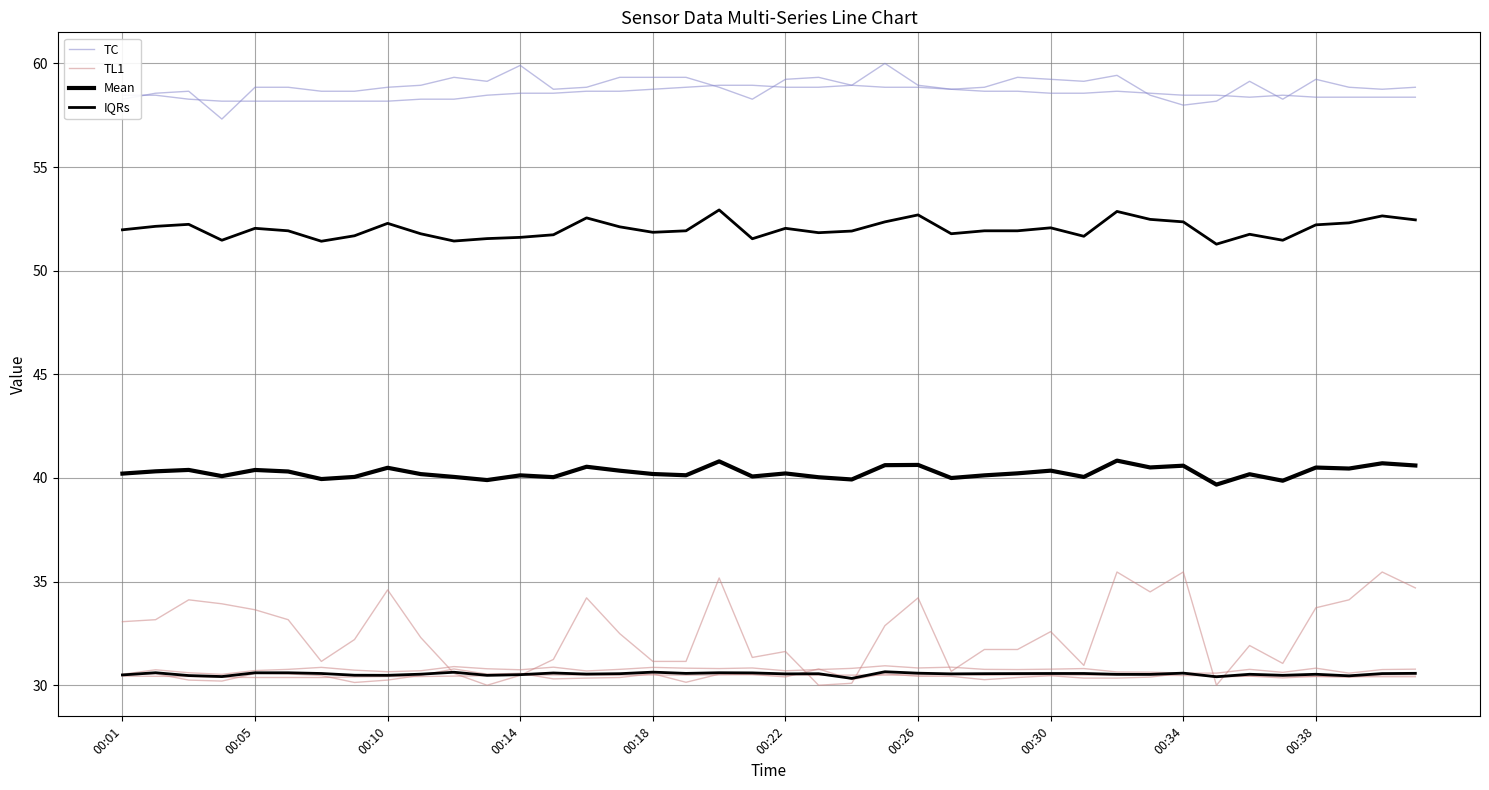

Is the value of TL1 at 38 greater than the value of Mean at 00:01?

No